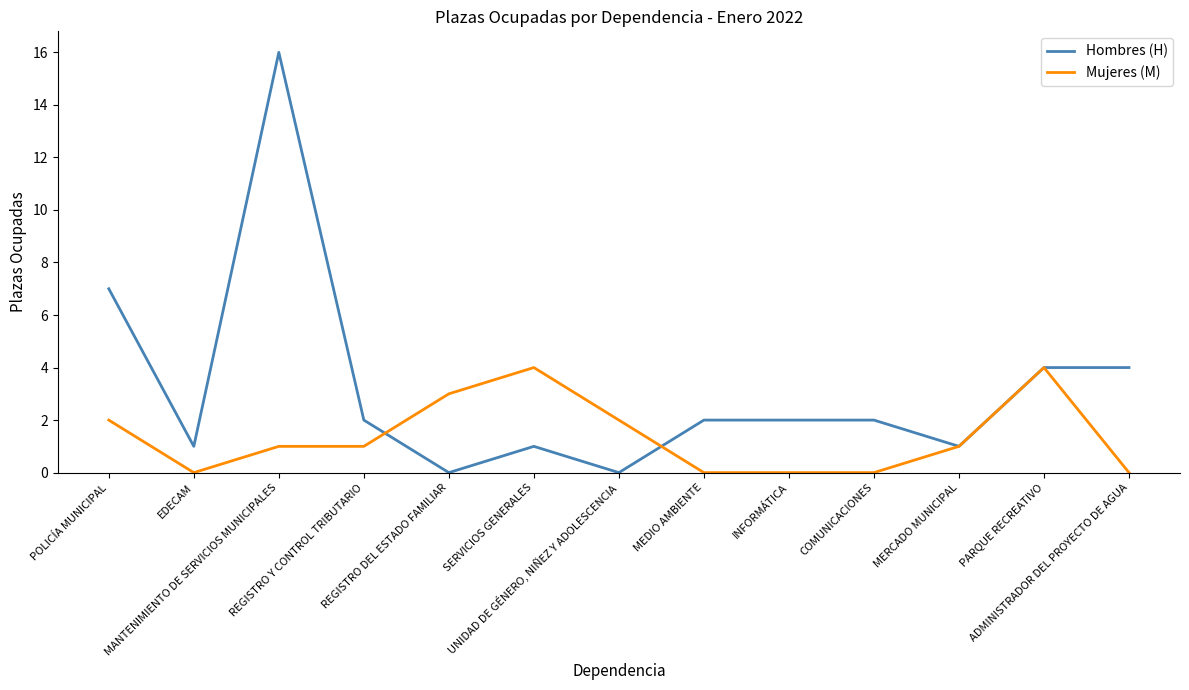

How many series are shown in this chart?

2